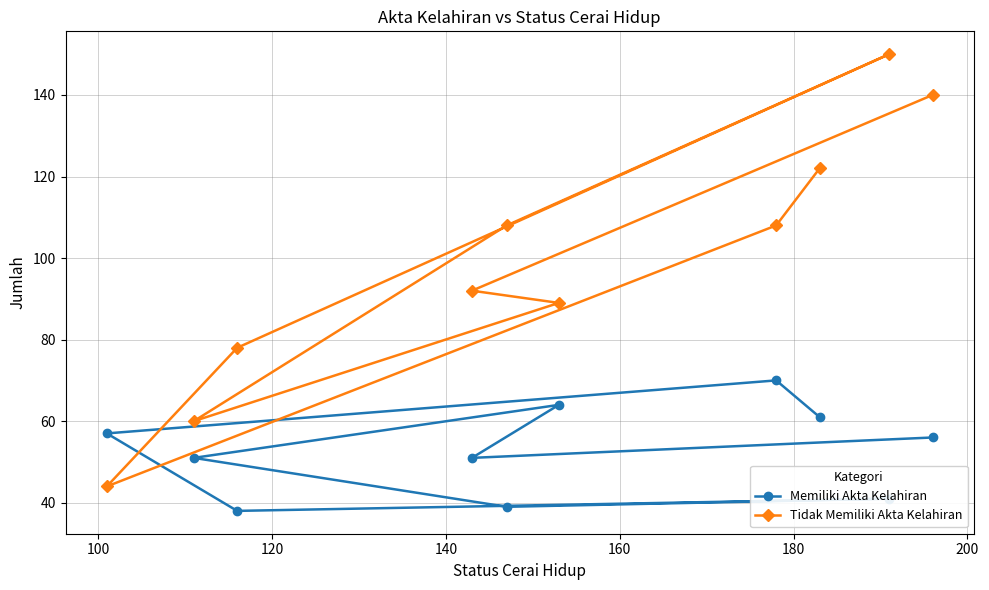

How many data points does each series have?

10